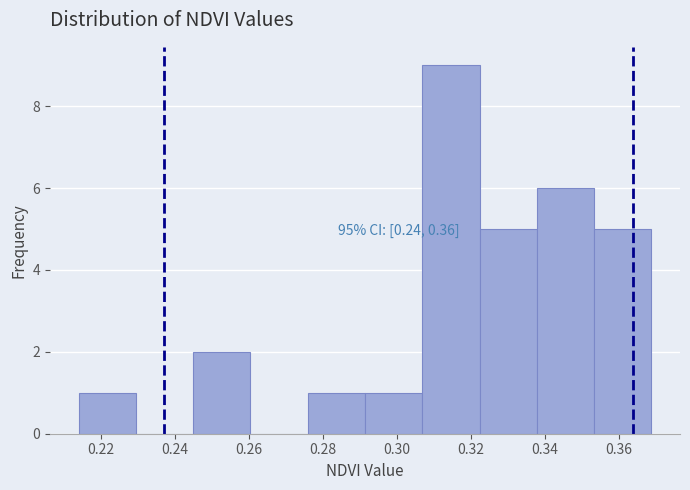

Over which range of the x-axis is the bar tallest?

0.306 to 0.322